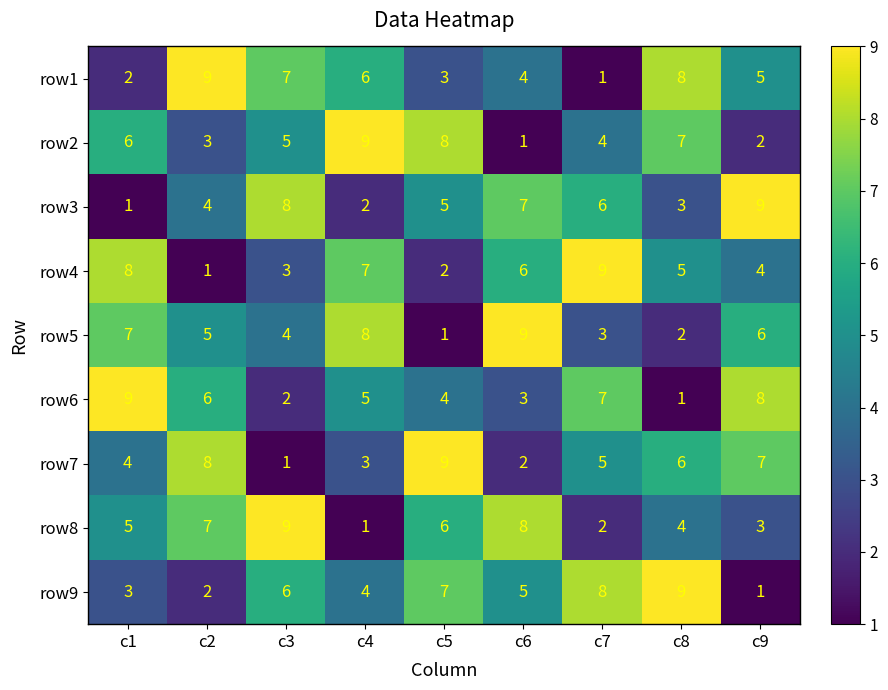

What is the total value across all series at c4?

45